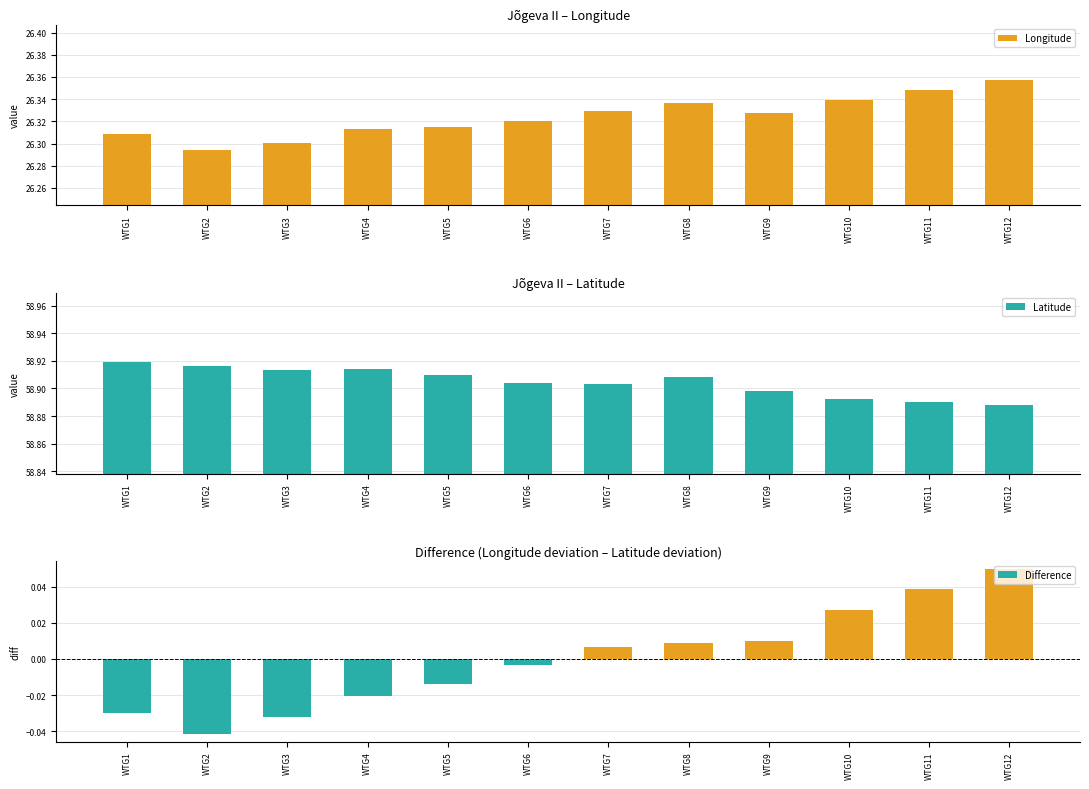

What is the total value across all series at WTG9?

85.2